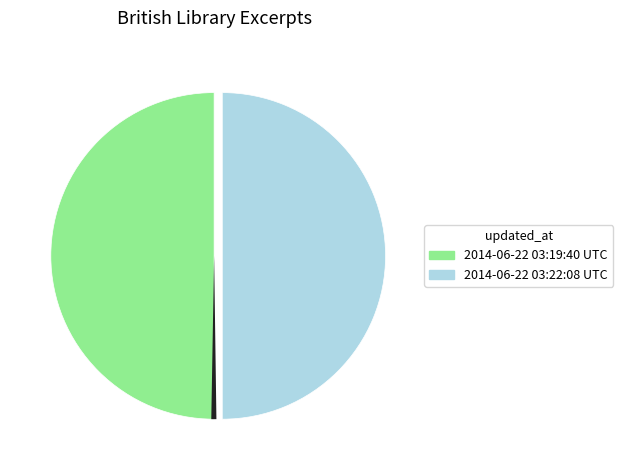

Which slice is the largest?

2014-06-22 03:22:08 UTC